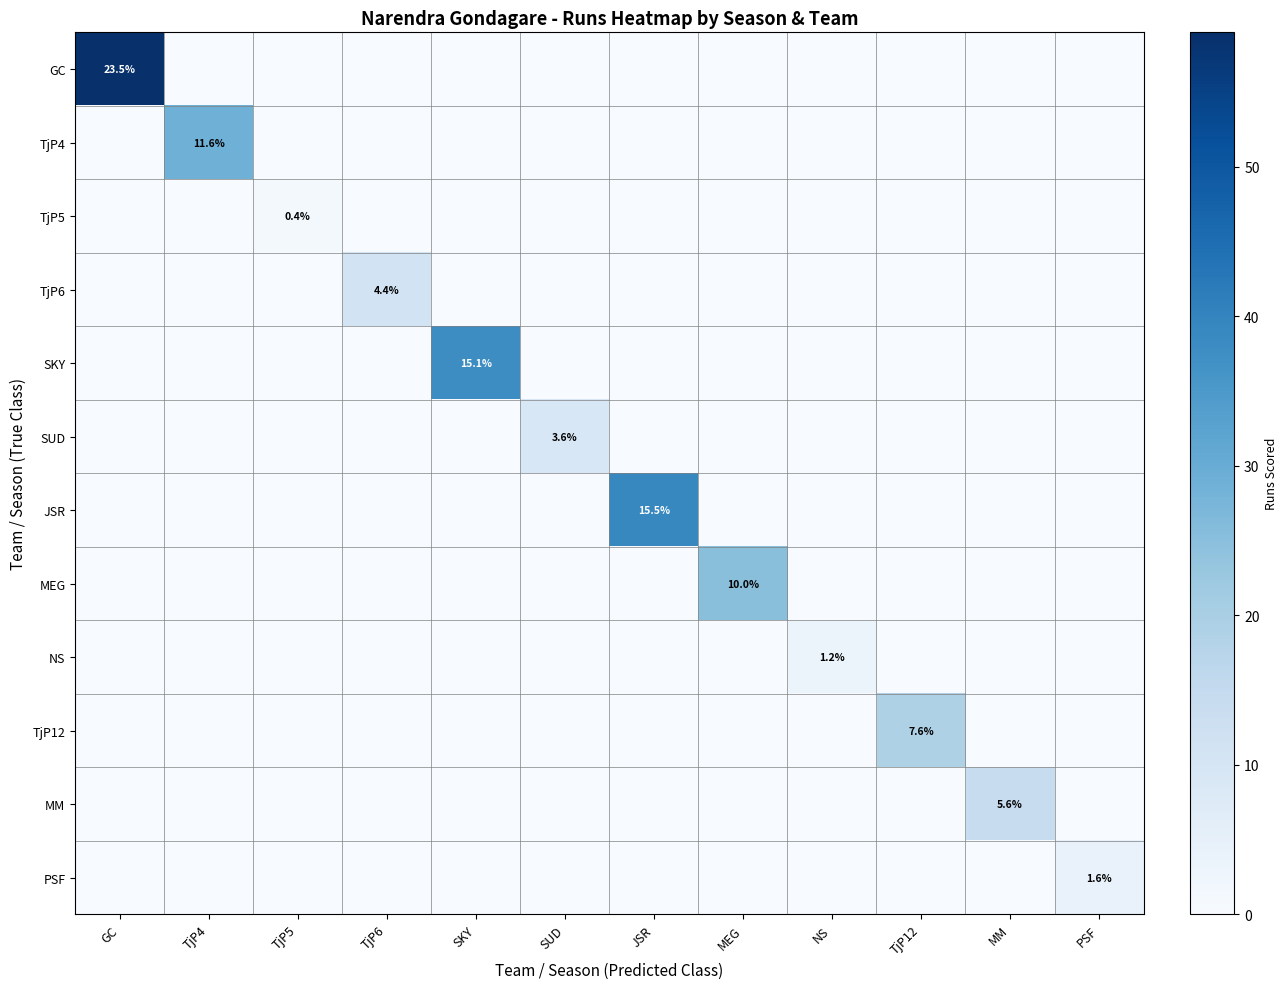

At how many categories does at least one series exceed 17?

6